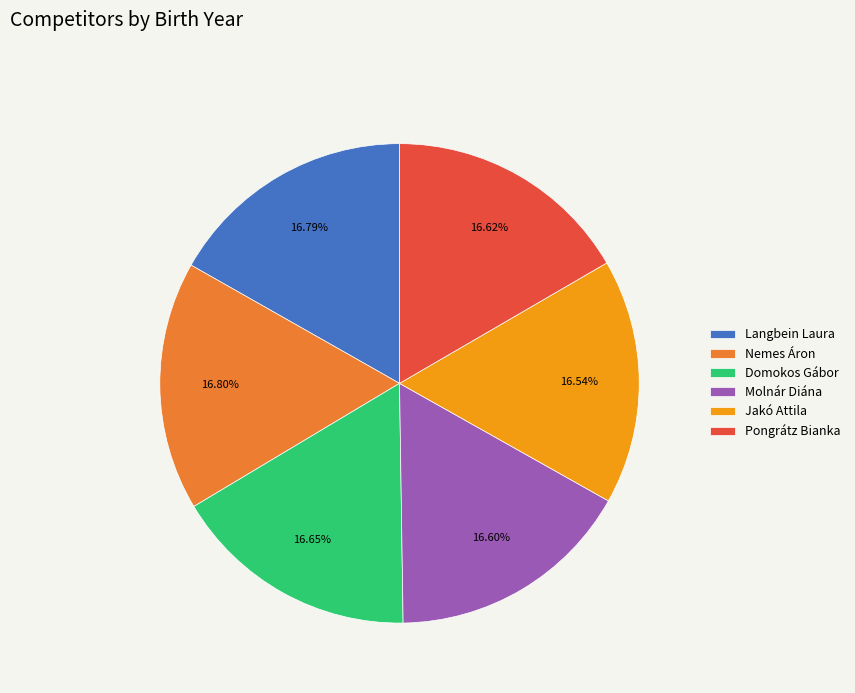

What percentage is NOT represented by Jakó Attila?

83.5%